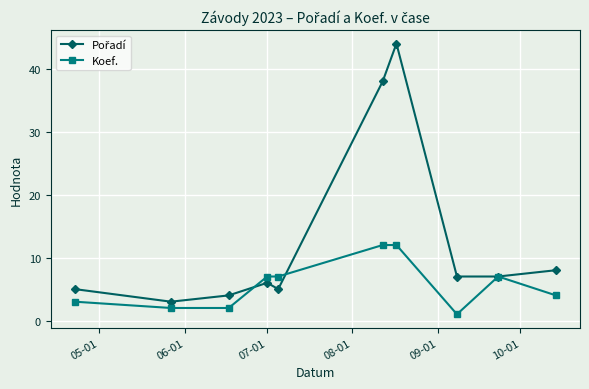

How many data points does each series have?

10